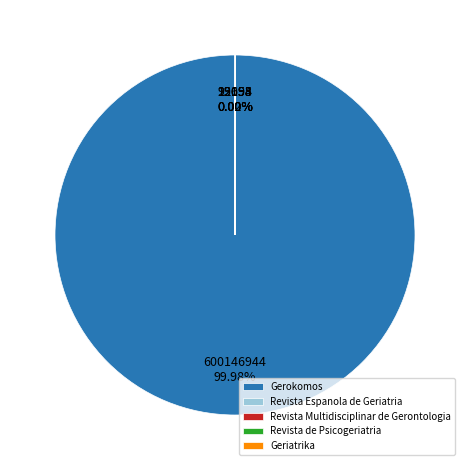

Does Gerokomos account for over 50% of the chart?

Yes